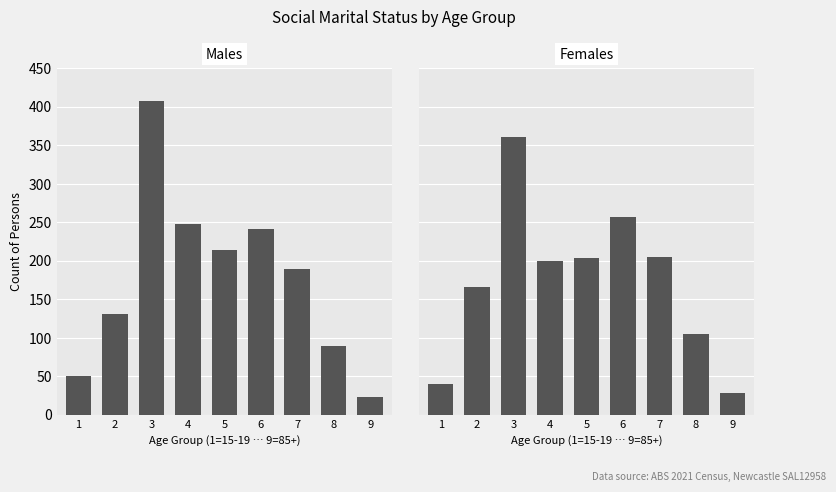

What are all the series names shown in the legend?

Males, Females